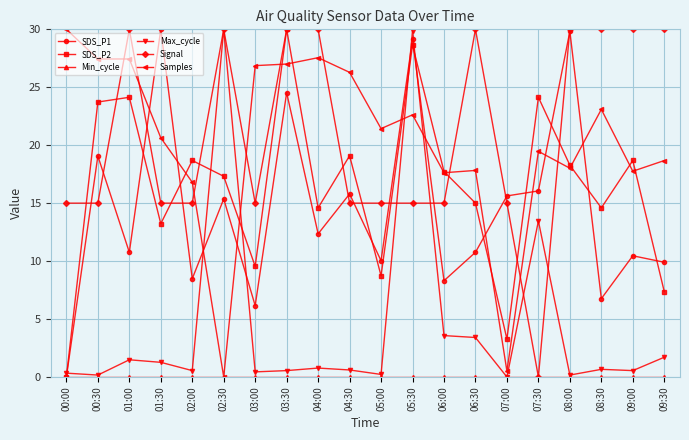

What is the value of the Samples point at the 11th from the left?

21.4